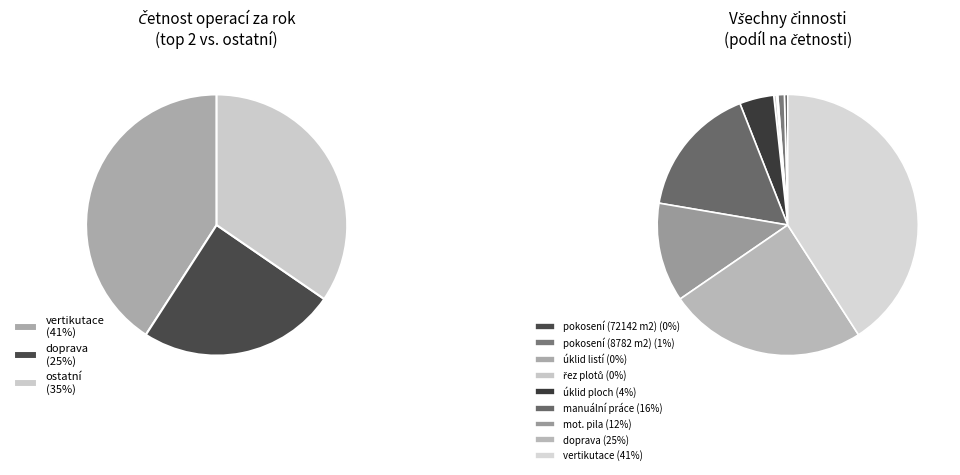

How many segments does this pie chart have?

9